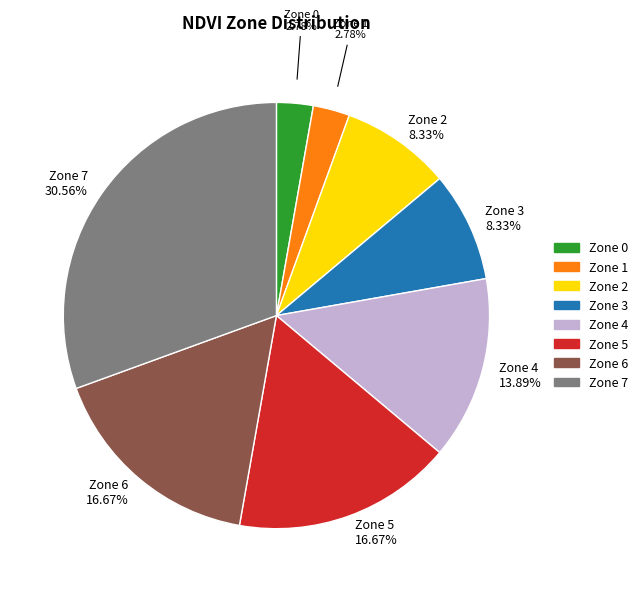

Is there a majority slice in this chart?

No